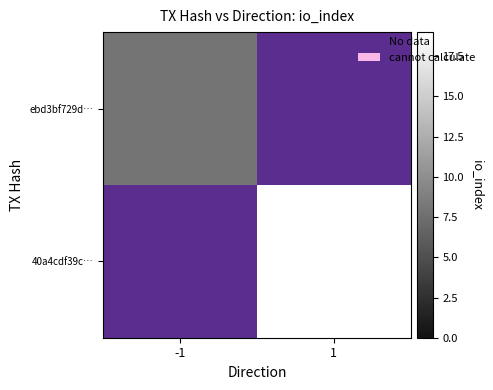

At 1, list the series in order from largest to smallest.

ebd3bf729d…, 40a4cdf39c…